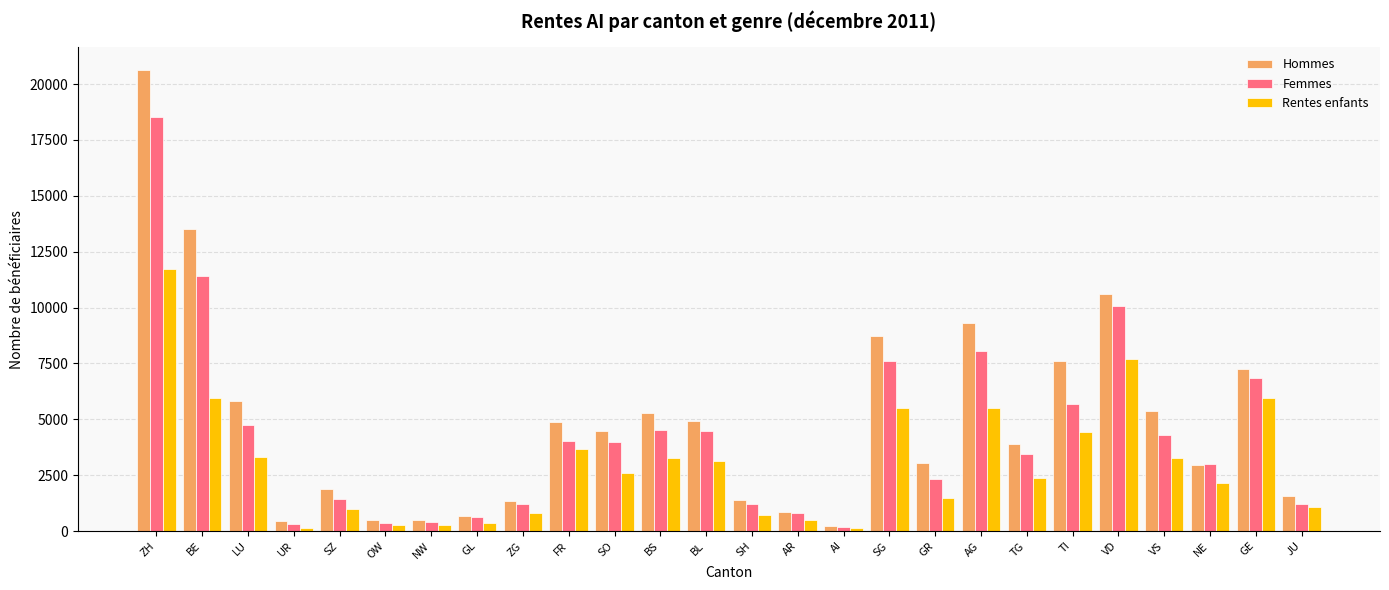

What is the difference between the Hommes values at AR and BS?

4440